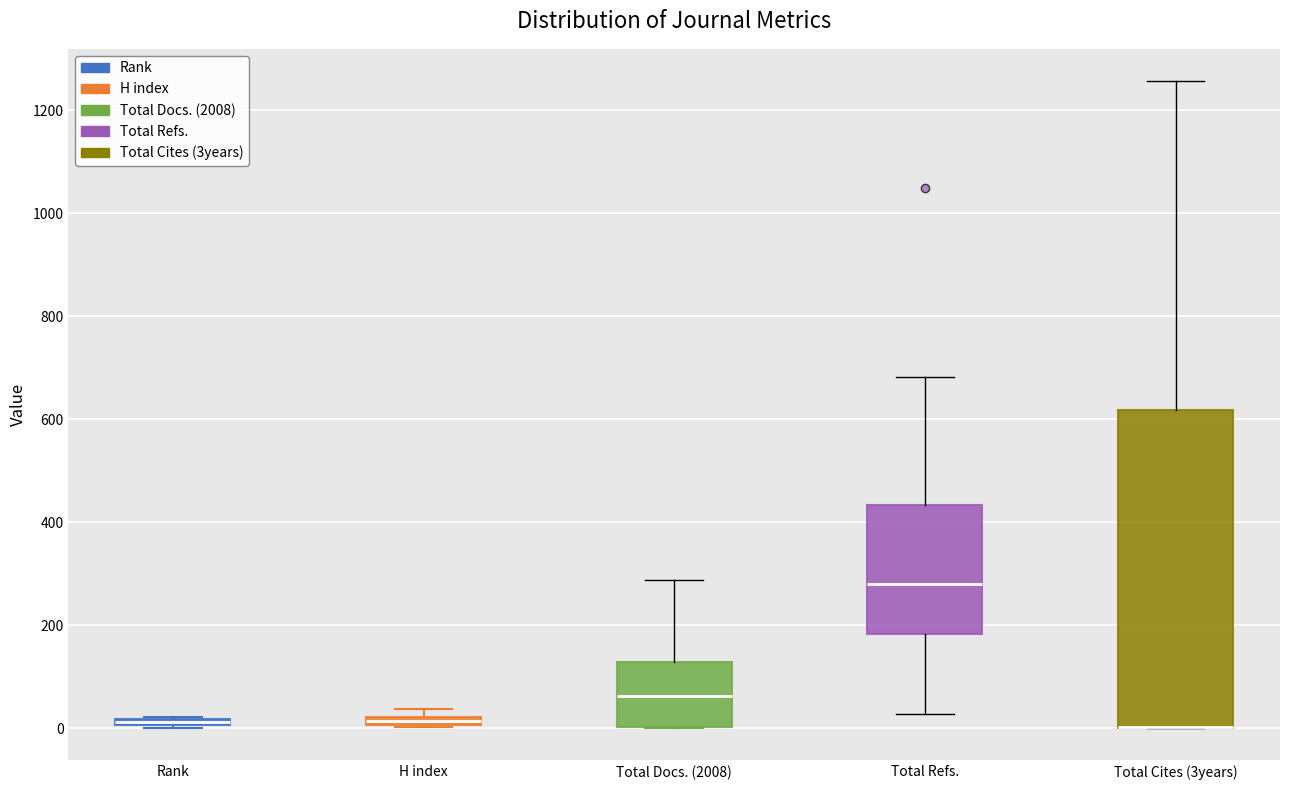

Where is the lower edge of the box for Total Docs. (2008) on the y-axis? The values are not printed on the chart, so give them approximately, as read against the axis.

0